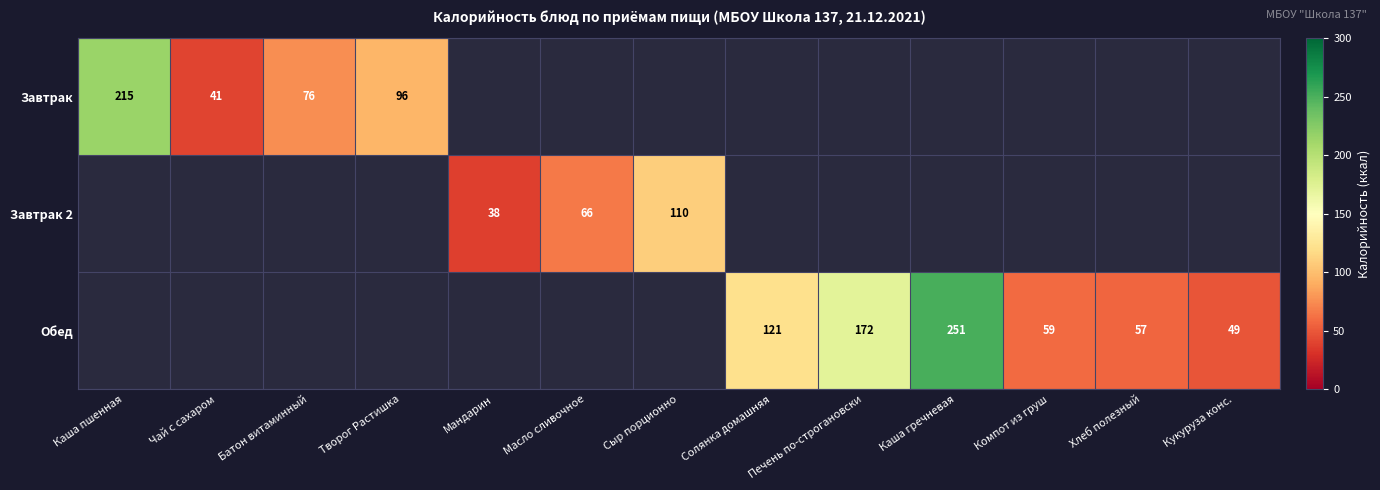

How many distinct data groups are displayed?

3